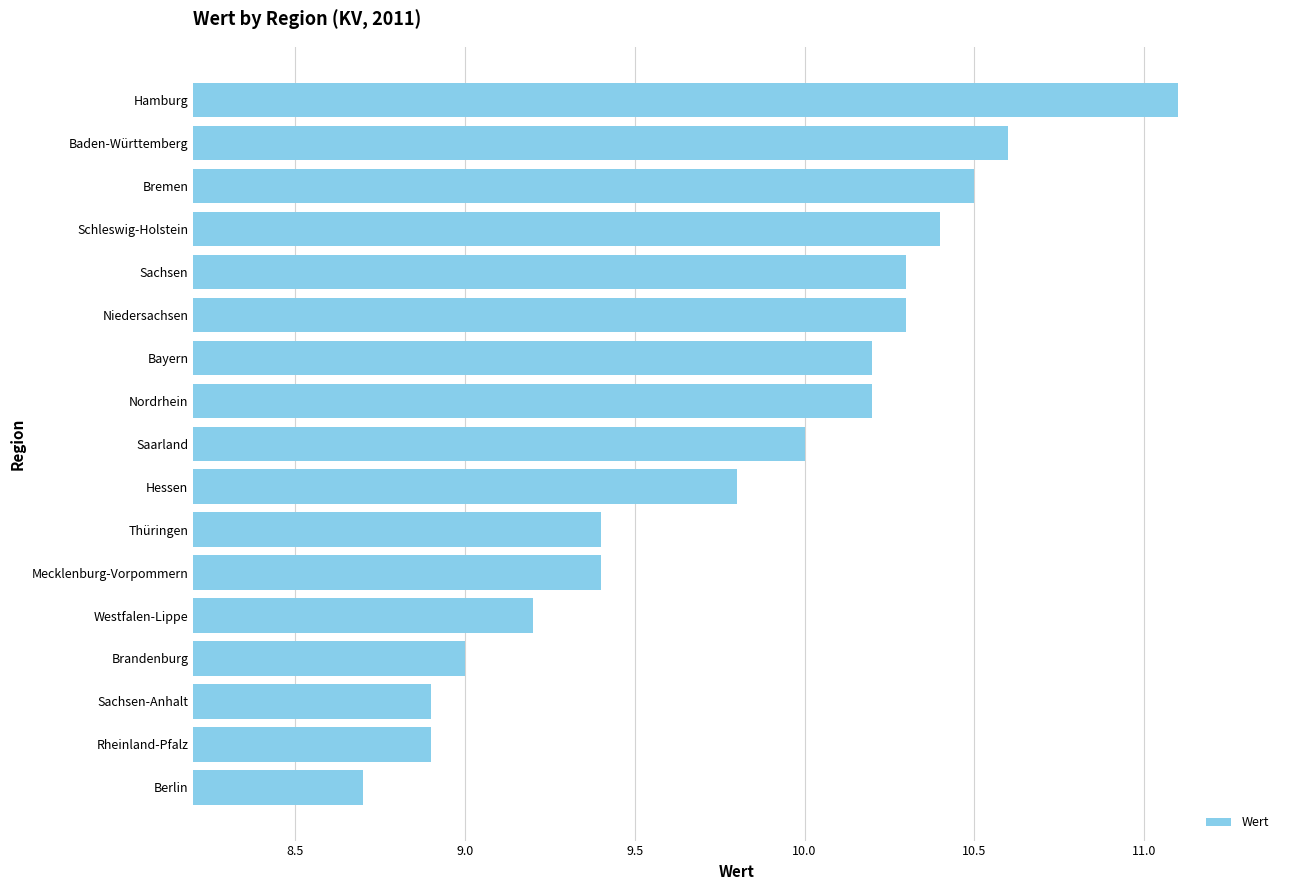

Reading bottom to top, transcribe all the data shown in this chart.

Berlin=8.7	Rheinland-Pfalz=8.9	Sachsen-Anhalt=8.9	Brandenburg=9.0	Westfalen-Lippe=9.2	Mecklenburg-Vorpommern=9.4	Thüringen=9.4	Hessen=9.8	Saarland=10.0	Nordrhein=10.2	Bayern=10.2	Niedersachsen=10.3	Sachsen=10.3	Schleswig-Holstein=10.4	Bremen=10.5	Baden-Württemberg=10.6	Hamburg=11.1